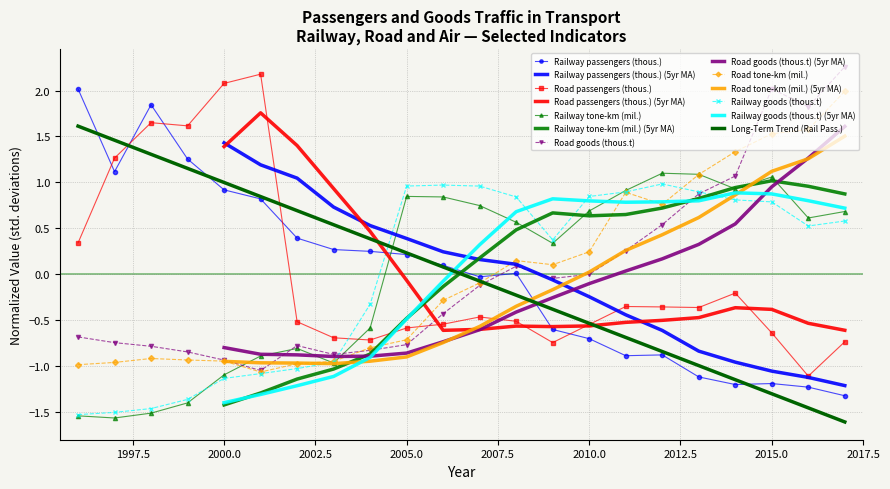

At which label does Railway tone-km (mil.) first exceed 0?

2005.0